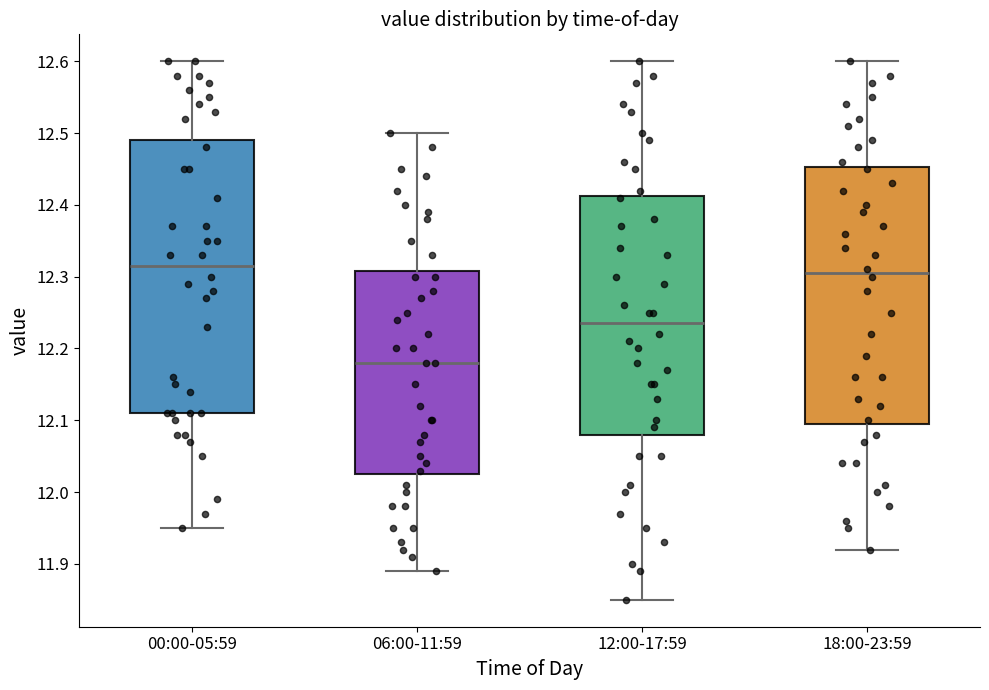

Where does the median line of the box for 18:00-23:59 sit on the y-axis? The values are not printed on the chart, so give them approximately, as read against the axis.

12.31